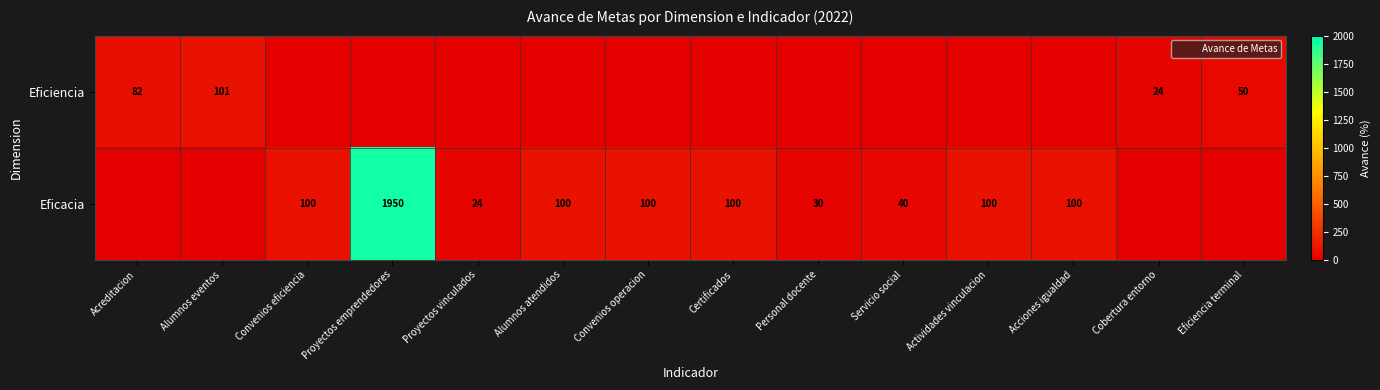

The Eficiencia series shows 0 at Convenios eficiencia. True or false?

True